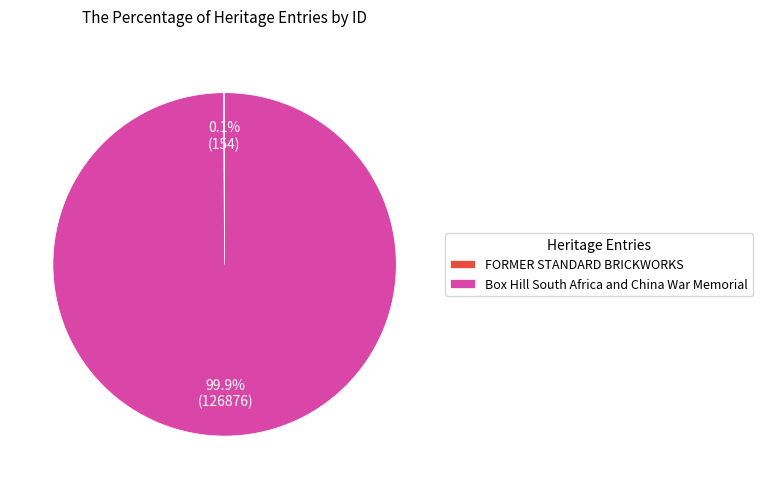

What is the largest slice in the pie chart?

Box Hill South Africa and China War Memorial